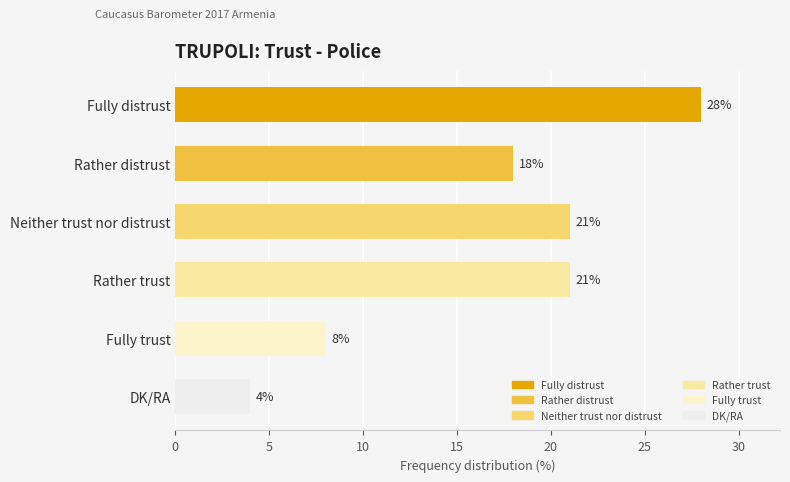

Does the chart contain stacked bars?

No